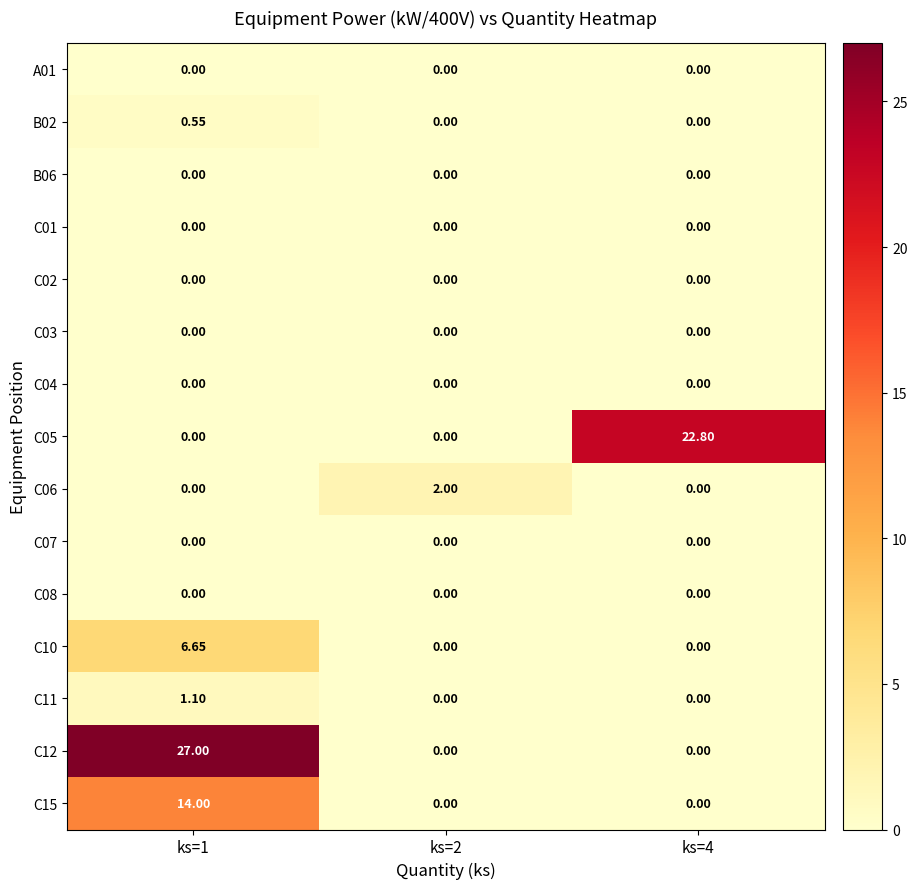

How many categories are shown in the chart?

3